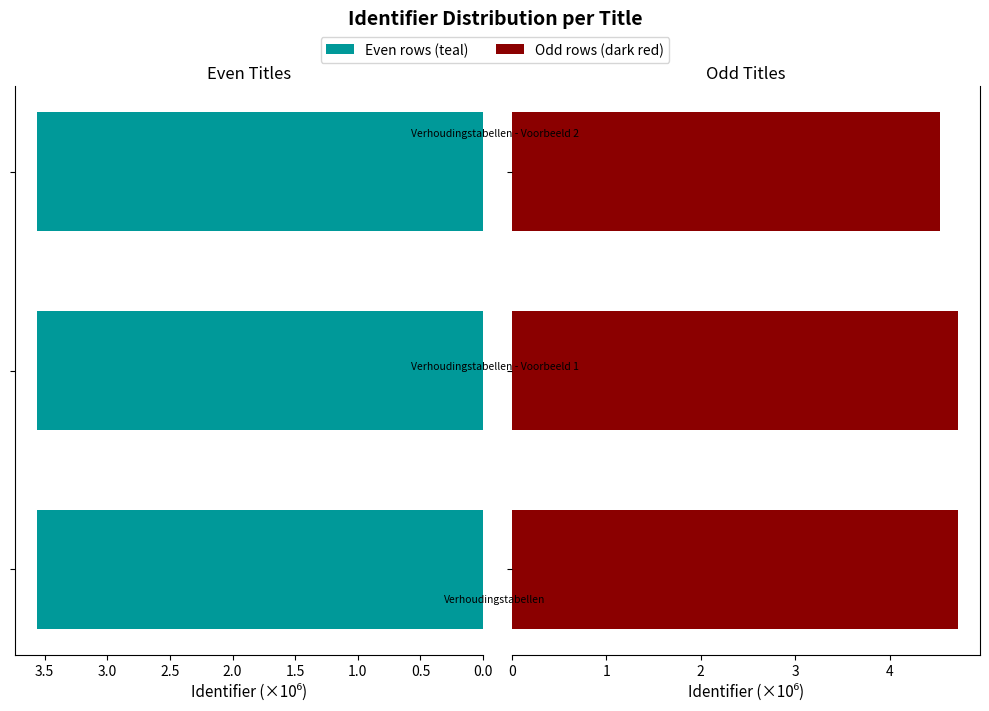

Reading left to right, list all the values displayed in this chart.

Group A (even rows): 0.0=3.6	0.5=3.6	1.0=3.6
Group B (odd rows): 0.0=4.7	0.5=4.7	1.0=4.5